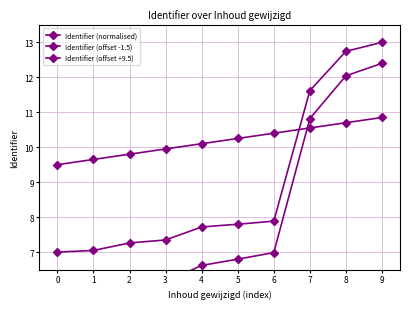

What is the difference between the maximum and minimum values in the Identifier (offset -1.5) series?

6.9